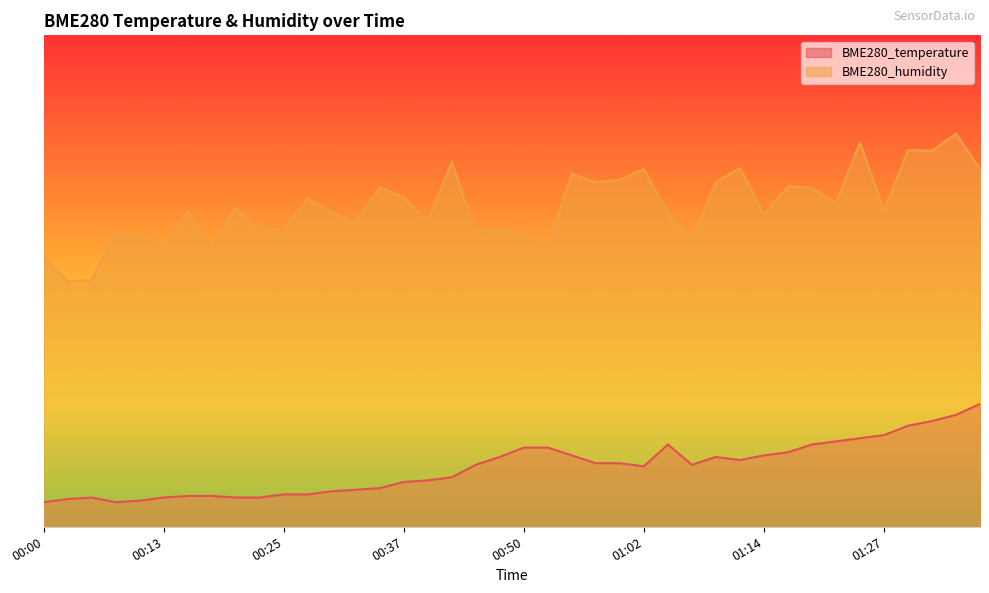

At which category does the chart reach its minimum across all series?

00:00